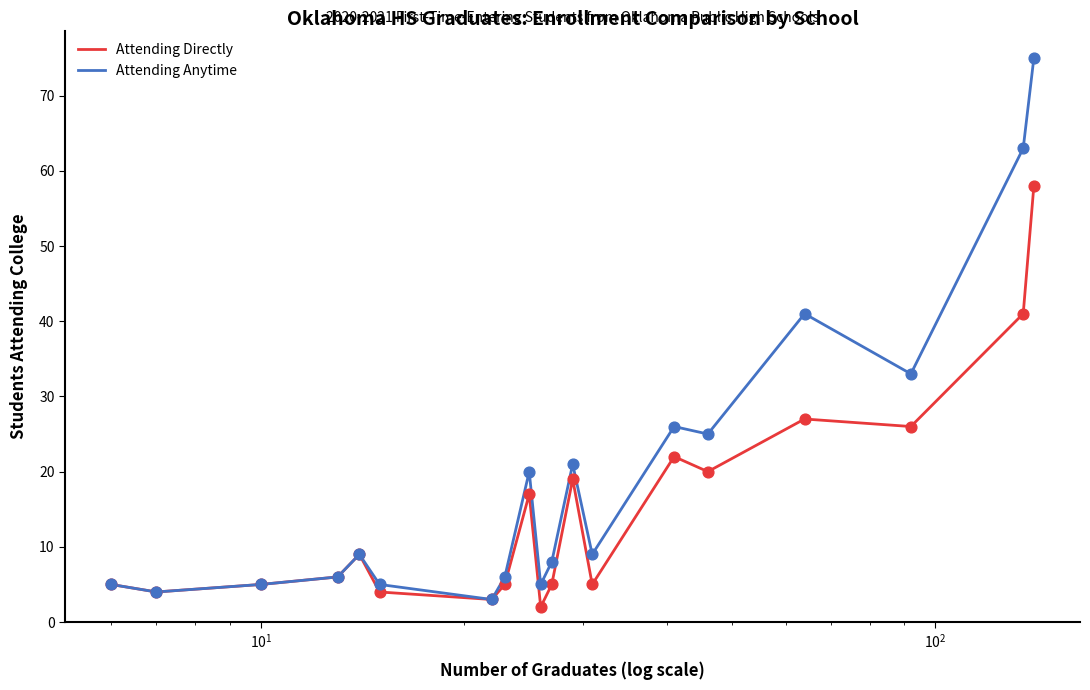

Which series has the largest total across all categories?

Attending Anytime